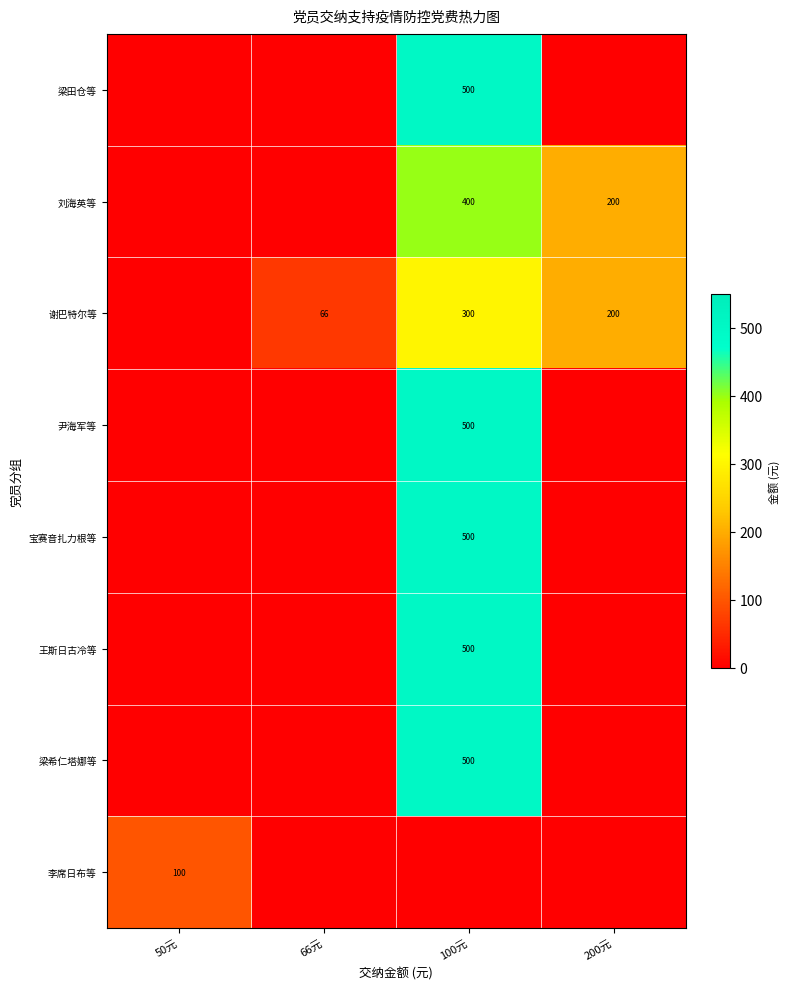

What is the sum of the 谢巴特尔等 values at 66元 and 100元?

366